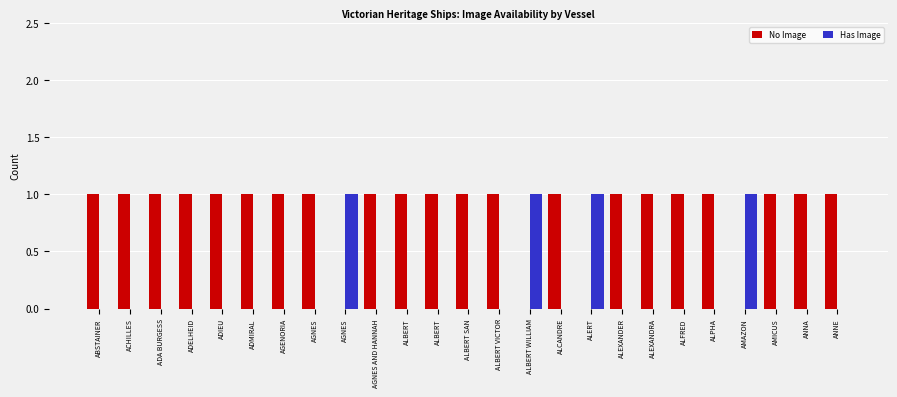

At which category is the sum across all series the highest?

ABSTAINER